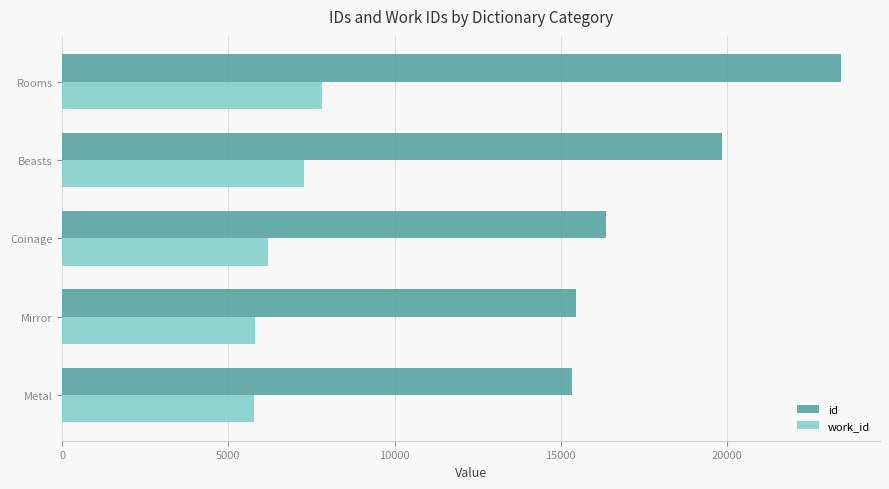

True or false: id has a value of 16359 at Coinage.

True